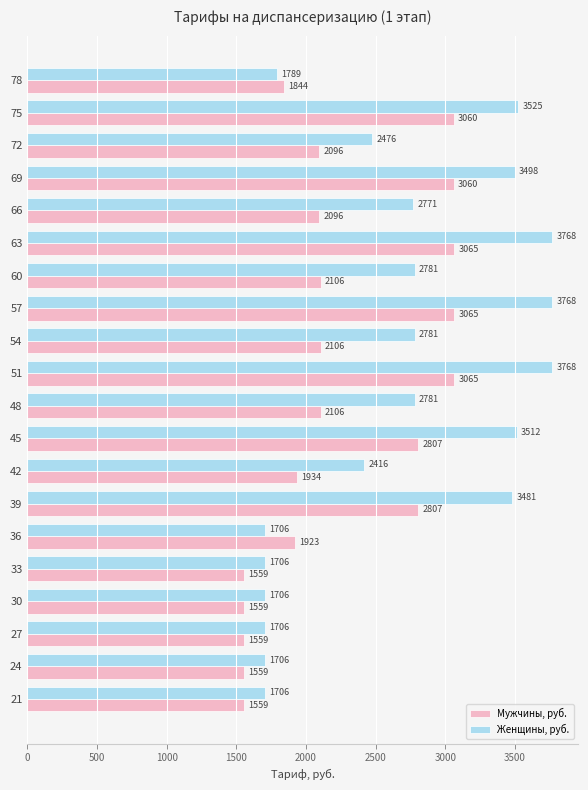

What is the highest value of the Женщины, руб. series?

3767.6